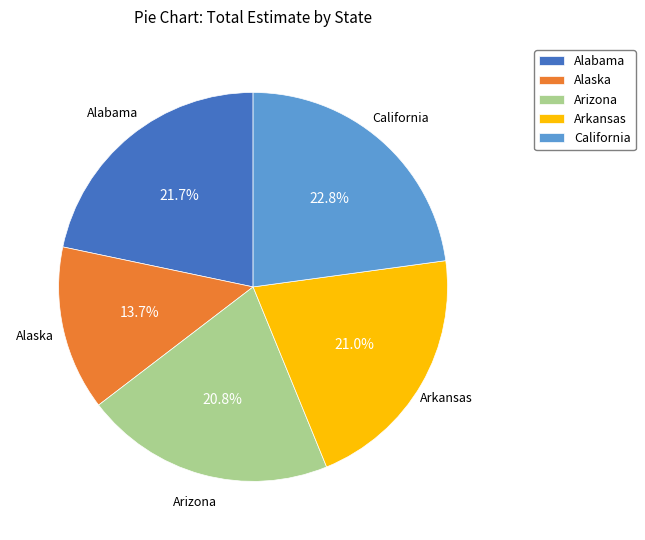

What is the smallest slice in the pie chart?

Alaska